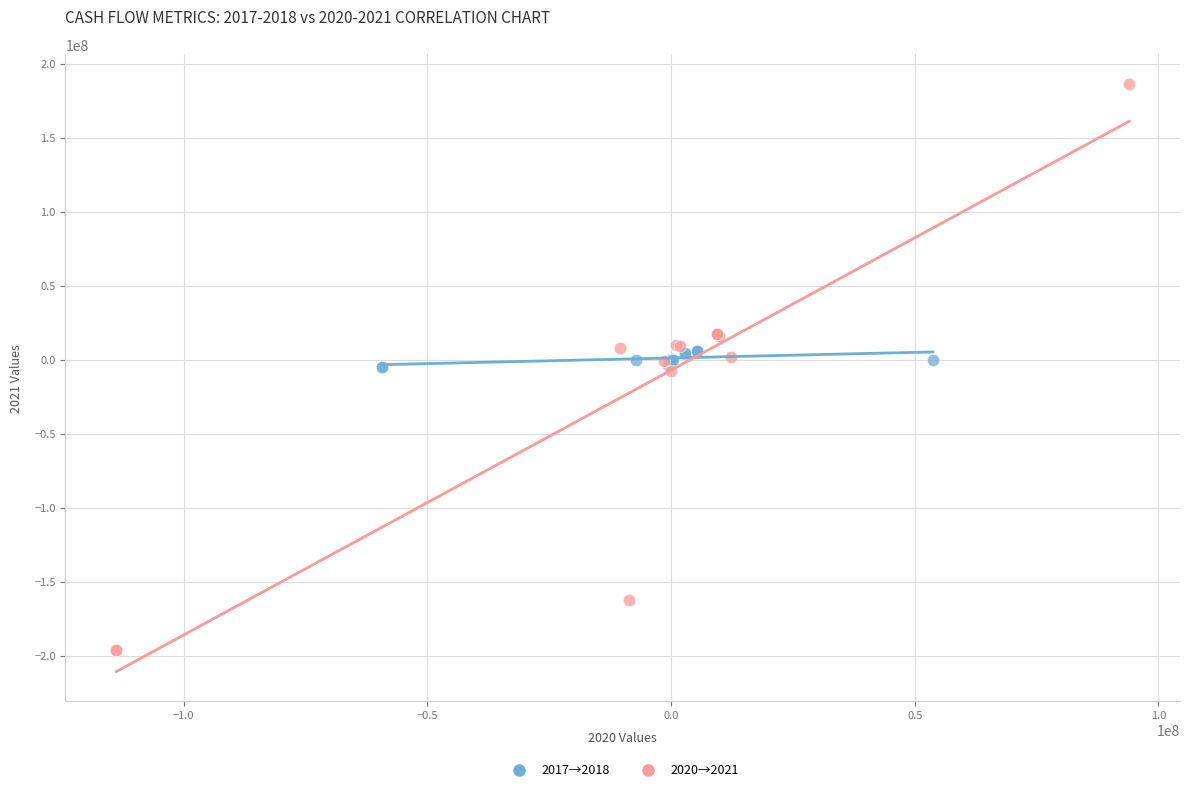

Which series contains the highest Y value?

2020→2021